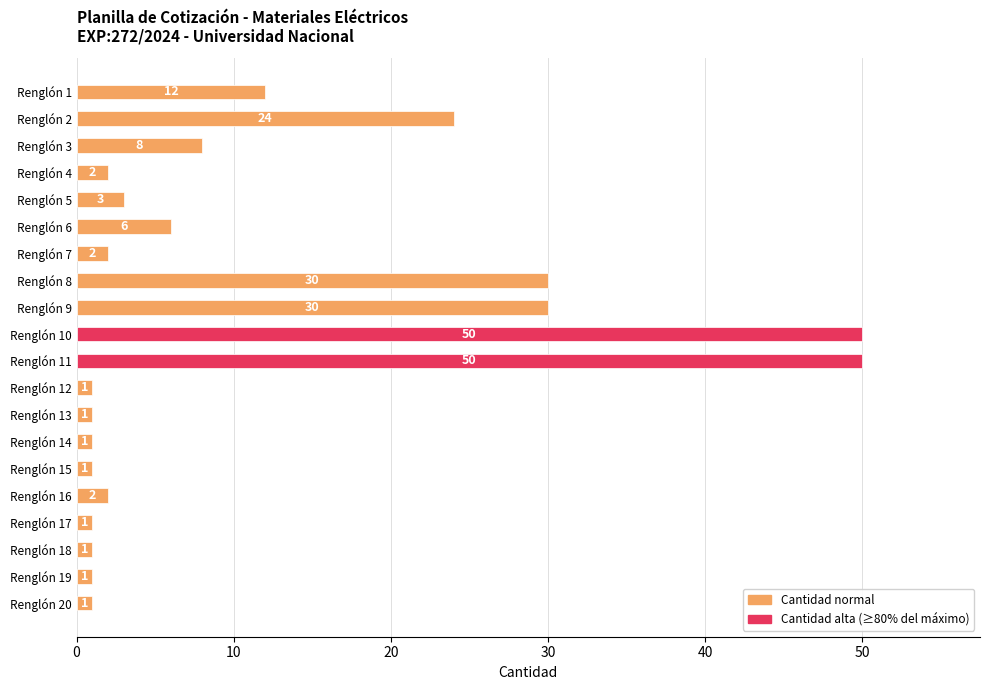

Approximately how many times larger is the value at Renglón 8 compared to Renglón 16?

15.0